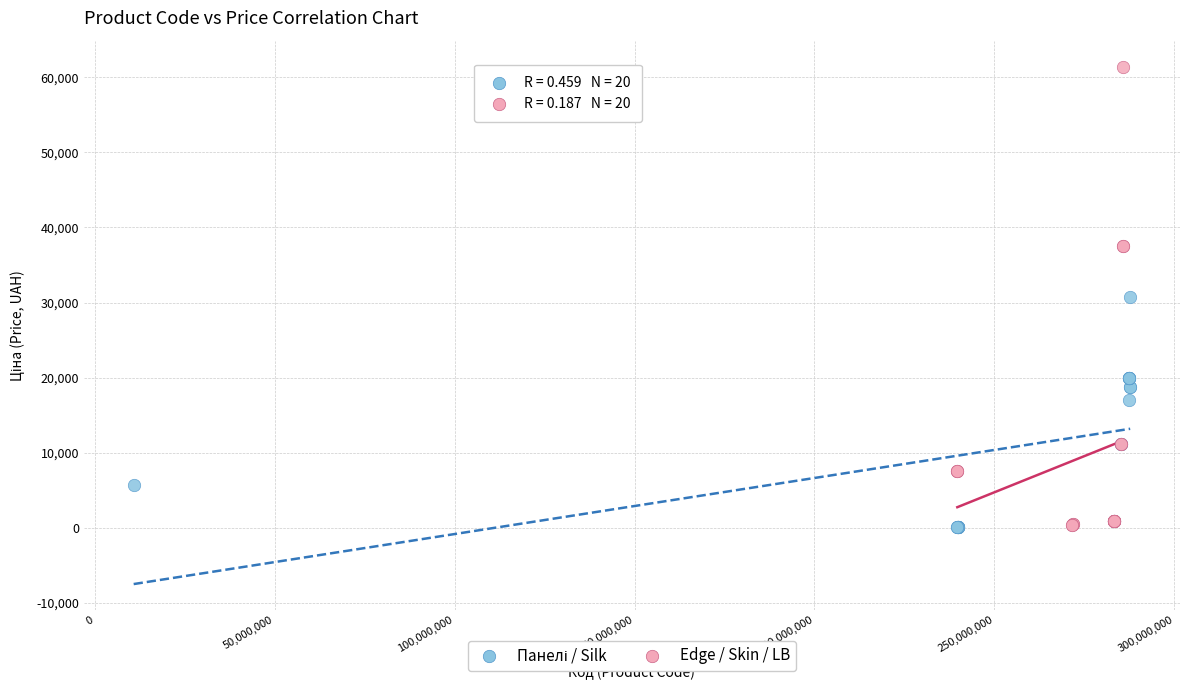

Which series reaches the maximum Y coordinate?

Edge / Skin / LB